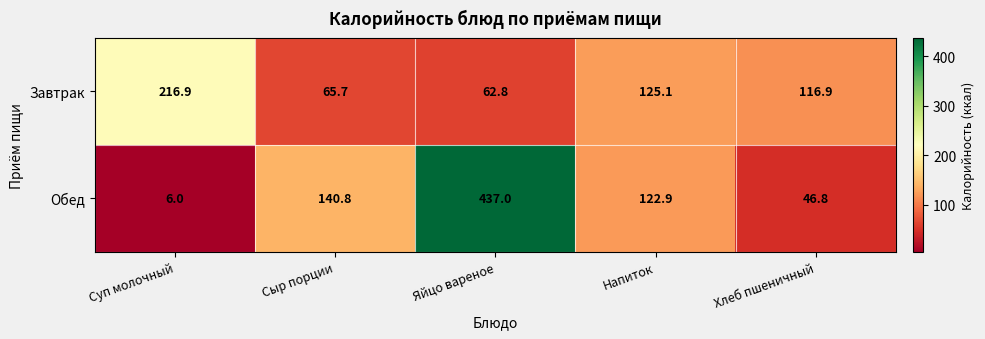

What is the greatest value displayed?

437.0